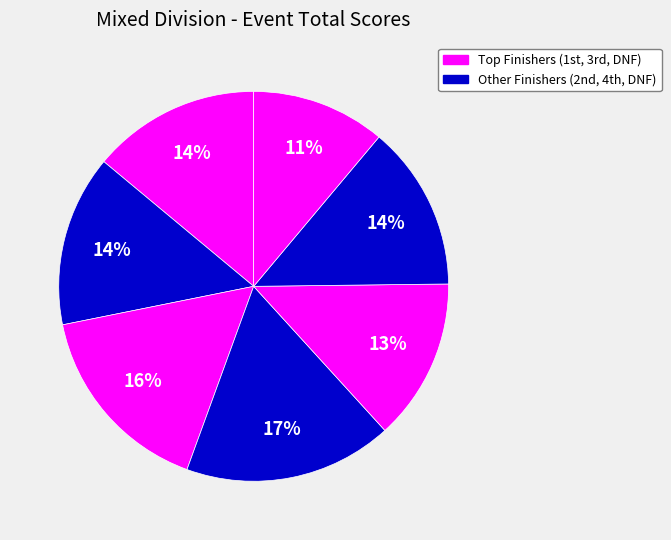

Is there a majority slice in this chart?

No